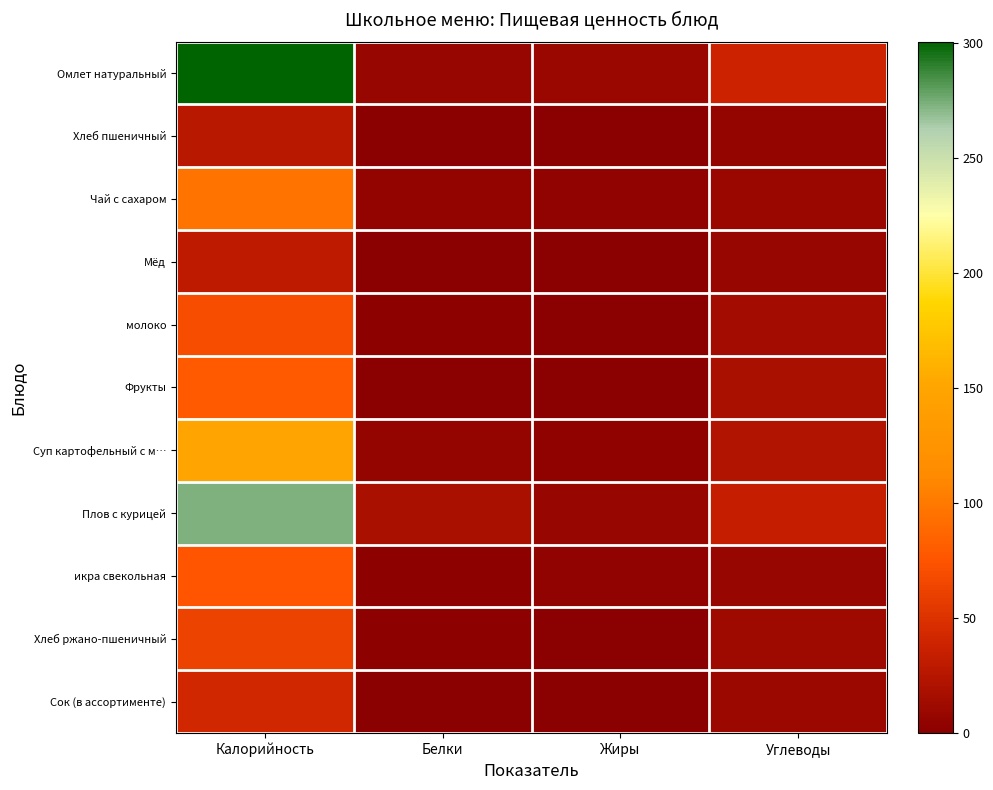

At how many categories does at least one series exceed 5?

4